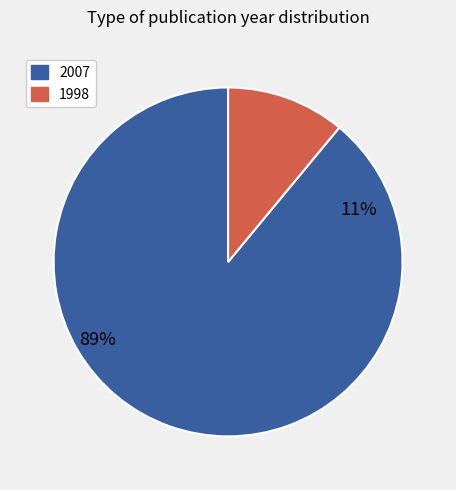

Do 1998 and 2007 together represent more than half of the pie?

Yes